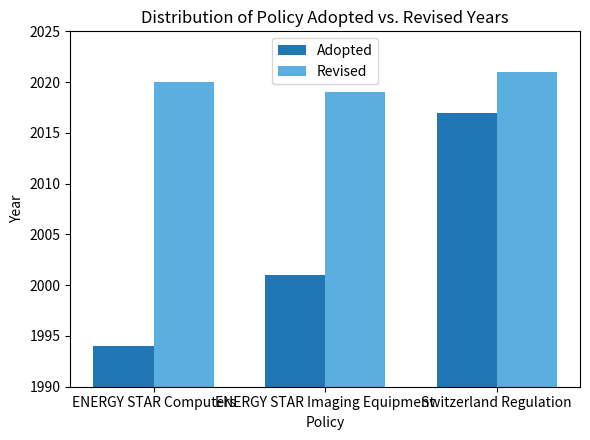

Reading left to right, what are all the values shown in this chart?

Adopted: 1994	2001	2017
Revised: 2020	2019	2021